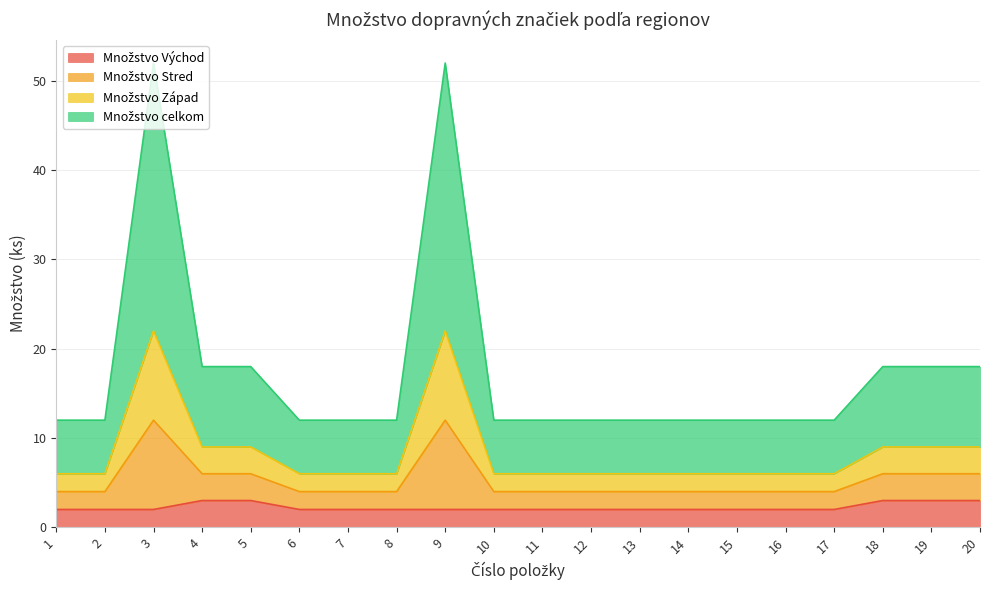

Is it true that Množstvo Stred equals 11 at 9?

False